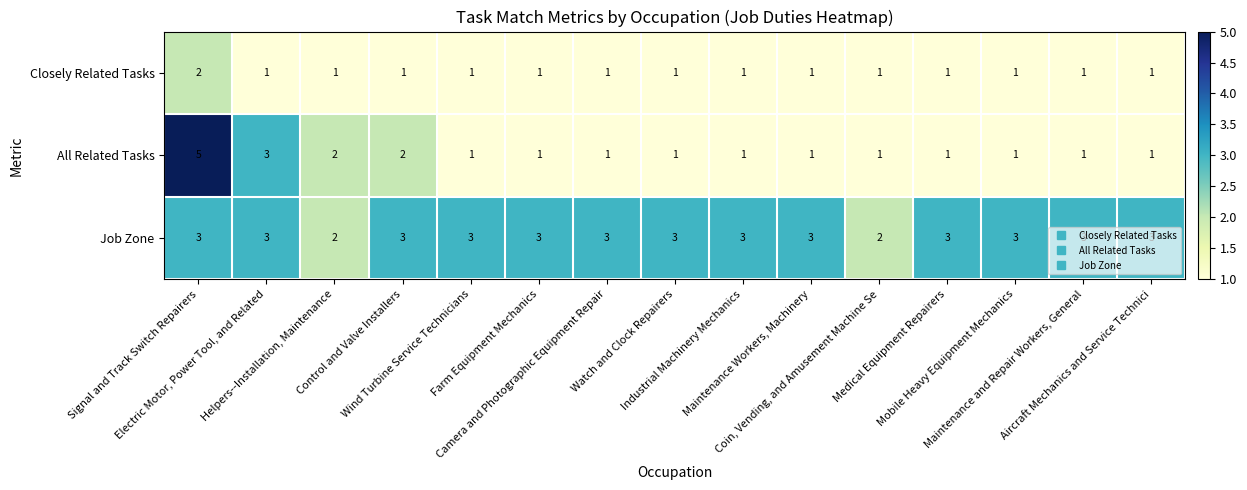

Which series has the largest total across all categories?

Job Zone